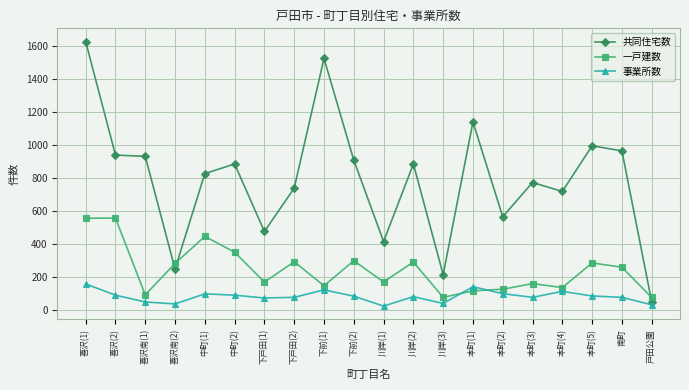

What is the smallest value displayed?

26